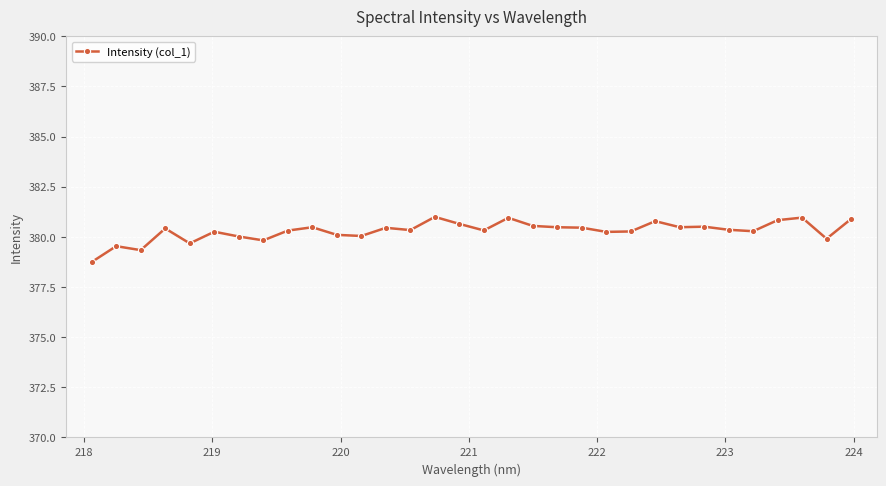

Is this an area chart (filled region under the line)?

No